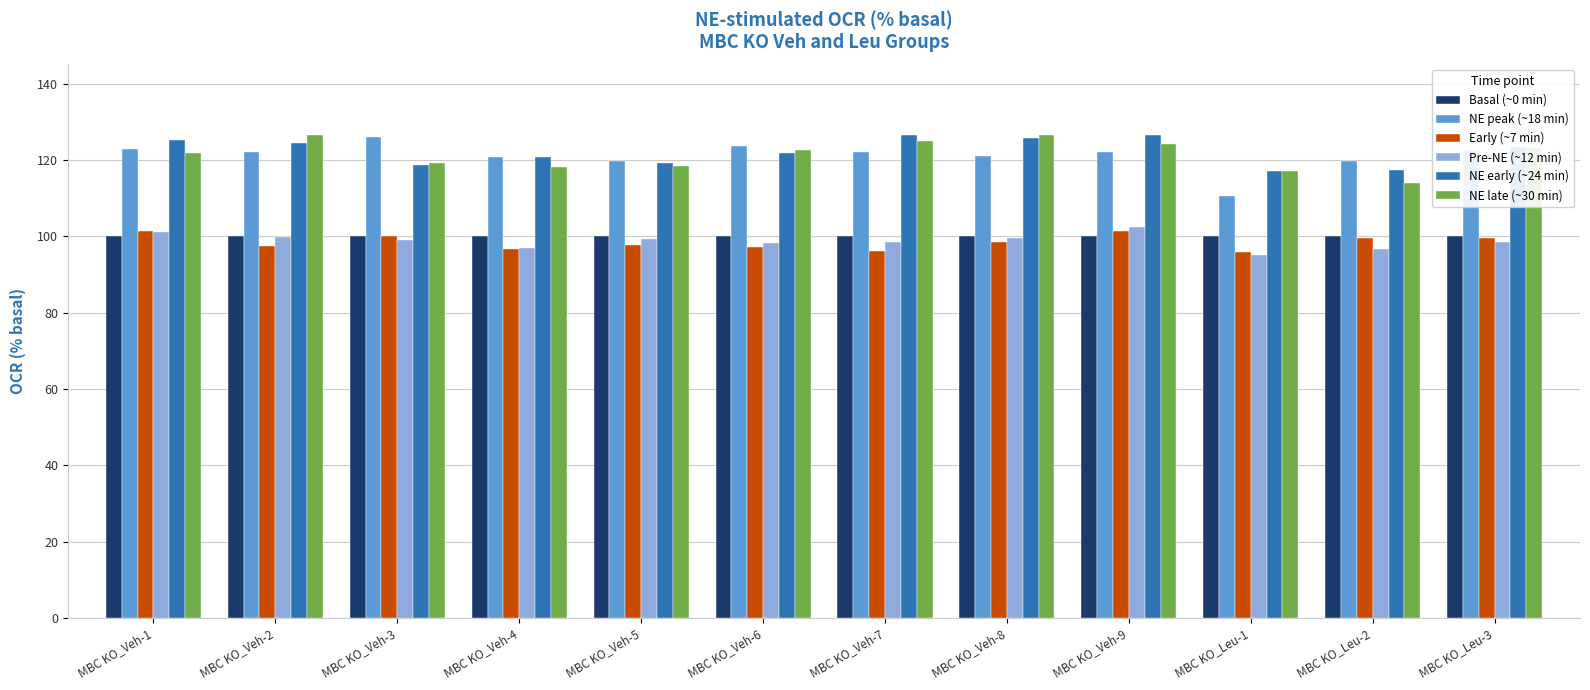

What is the average value of the Pre-NE (~12 min) series?

98.7